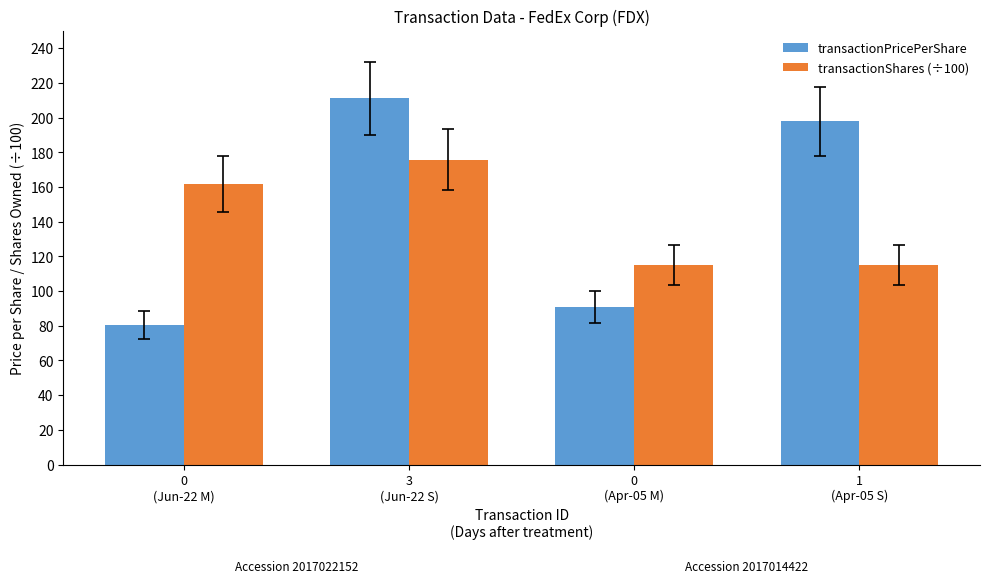

Reading left to right, transcribe all the data shown in this chart.

transactionPricePerShare: 0
(Jun-22 M)=80.7	3
(Jun-22 S)=211.0	0
(Apr-05 M)=90.8	1
(Apr-05 S)=197.9
transactionShares (÷100): 0
(Jun-22 M)=161.7	3
(Jun-22 S)=175.7	0
(Apr-05 M)=115.0	1
(Apr-05 S)=115.0